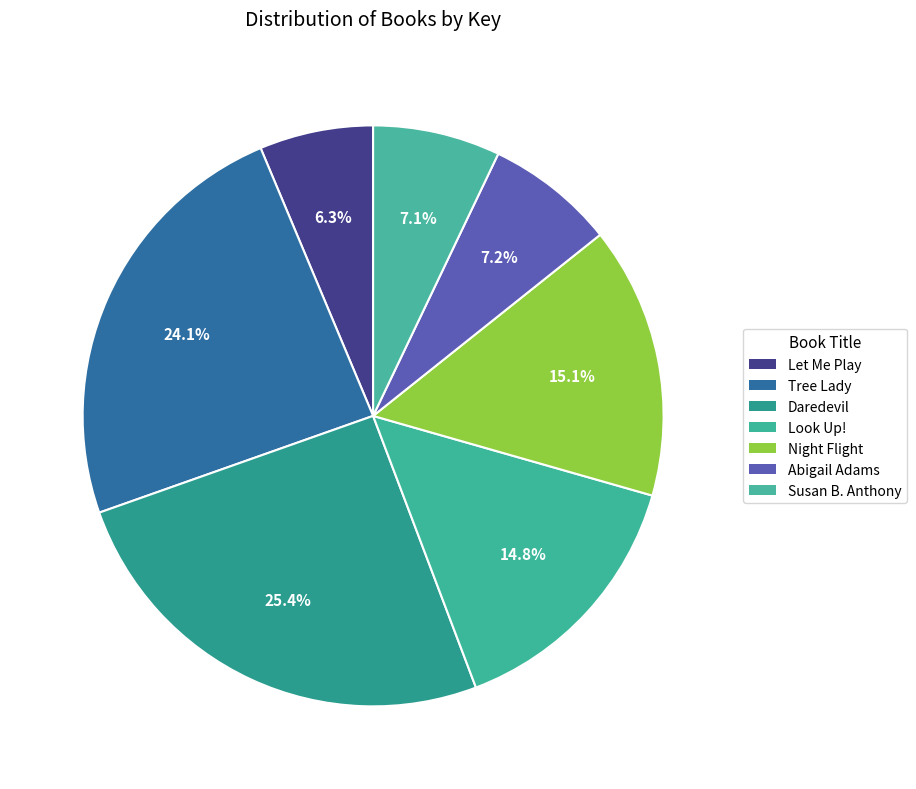

To the nearest percent, what is the average slice percentage?

14%